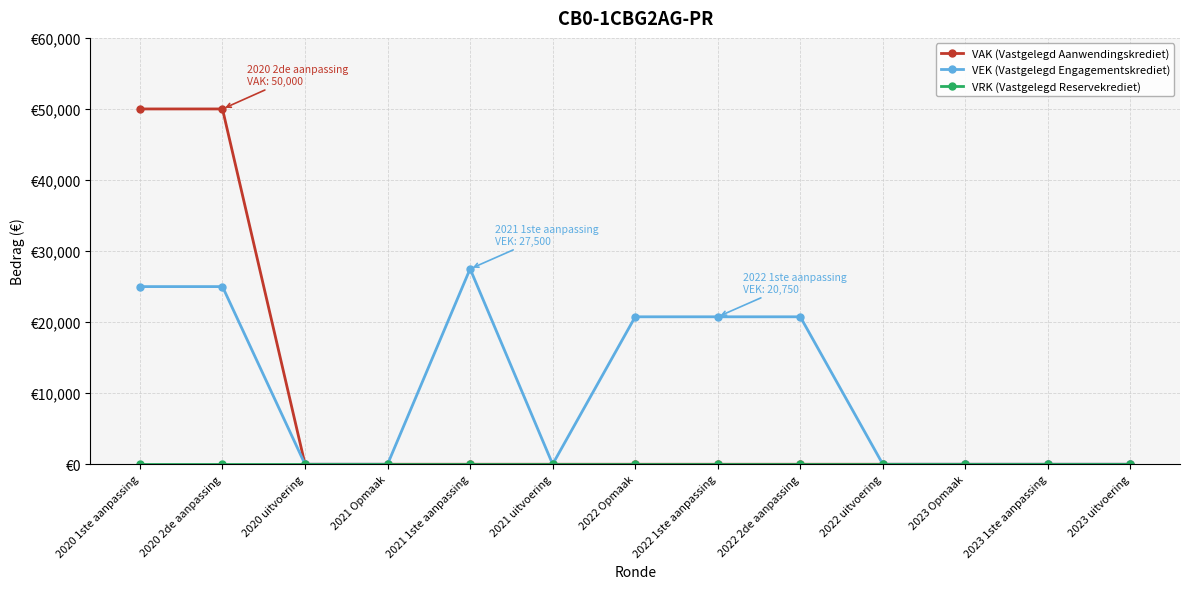

Reading left to right, what are all the values shown in this chart?

VAK (Vastgelegd Aanwendingskrediet): 50000	50000	0	0	0	0	0	0	0	0	0	0	0
VEK (Vastgelegd Engagementskrediet): 25000	25000	0	0	27500	0	20750	20750	20750	0	0	0	0
VRK (Vastgelegd Reservekrediet): 0	0	0	0	0	0	0	0	0	0	0	0	0